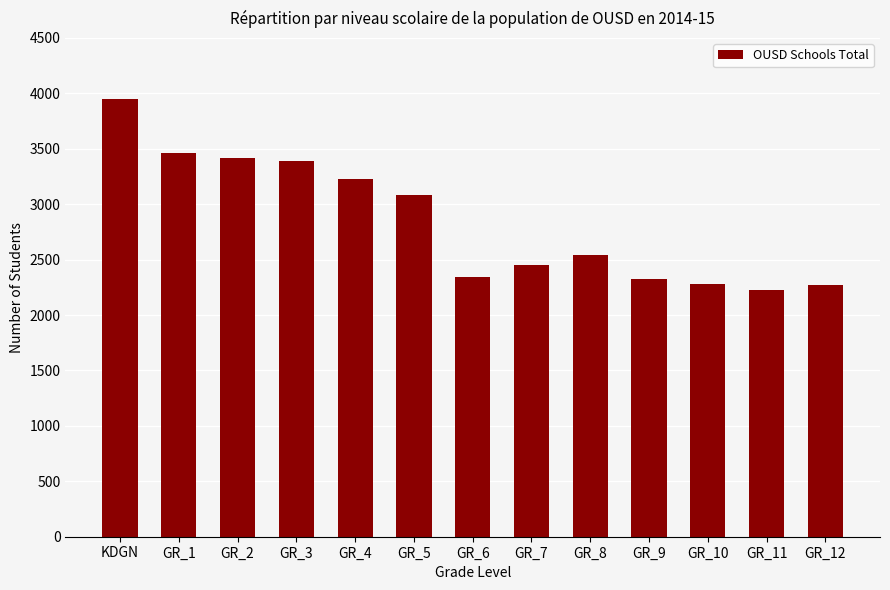

Which label corresponds to the largest value in the chart?

KDGN